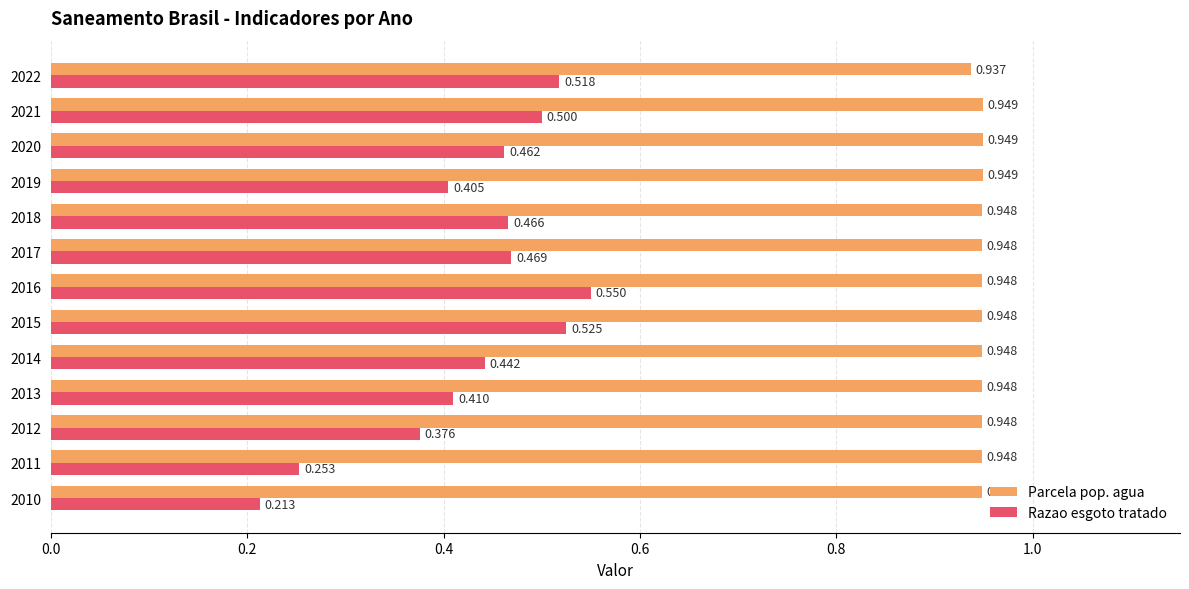

Which series changed the most between 2011 and 2016?

Razao esgoto tratado